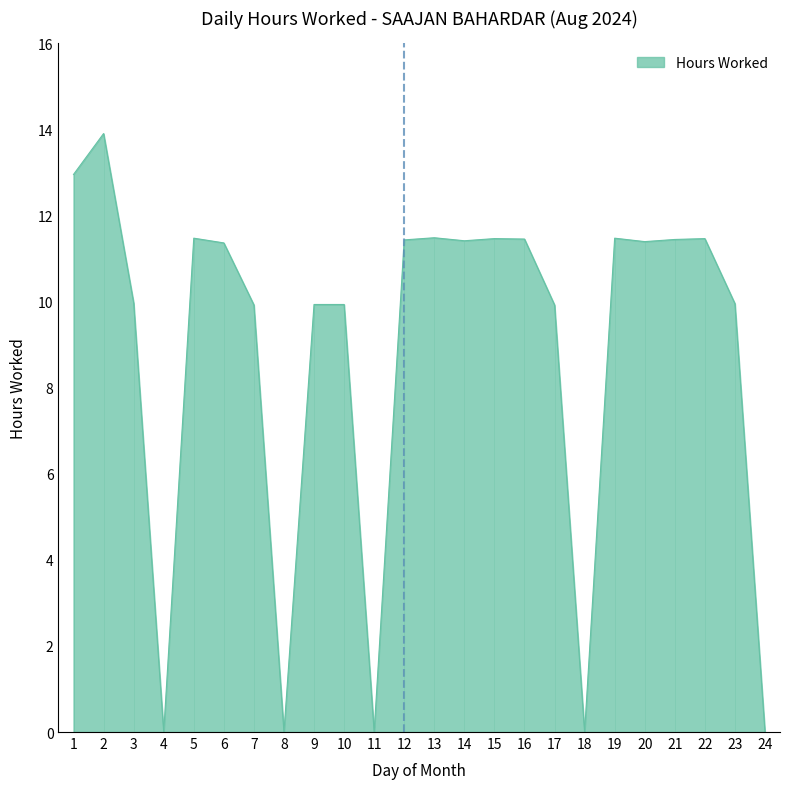

At which category does the data reach its first local valley?

4